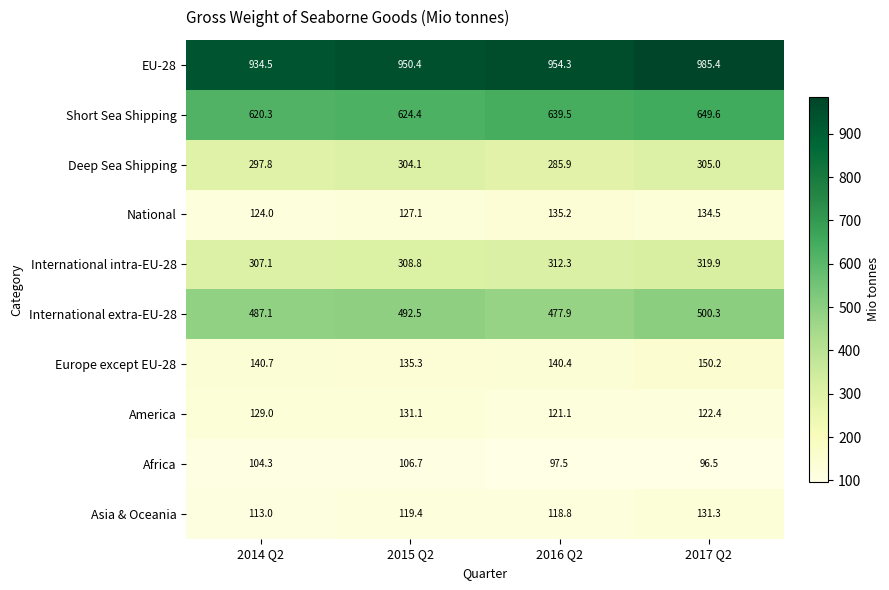

What is the minimum value shown in the chart?

96.5